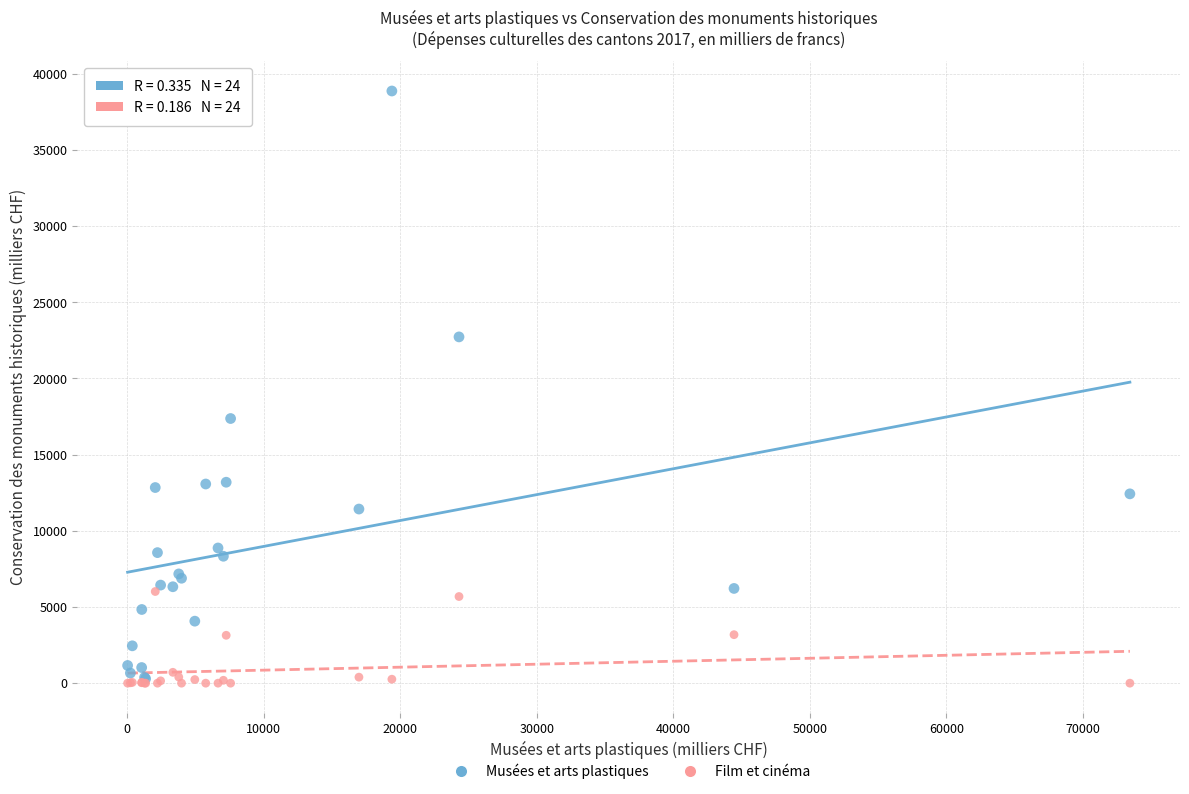

Which series reaches the maximum Y coordinate?

Musées et arts plastiques